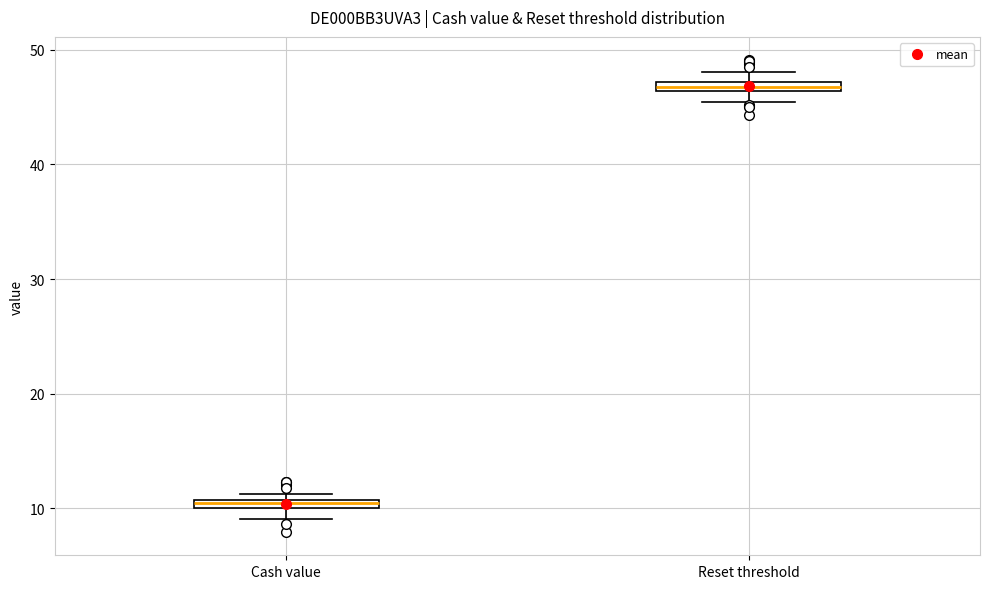

Which box's median line is the lowest?

Cash value